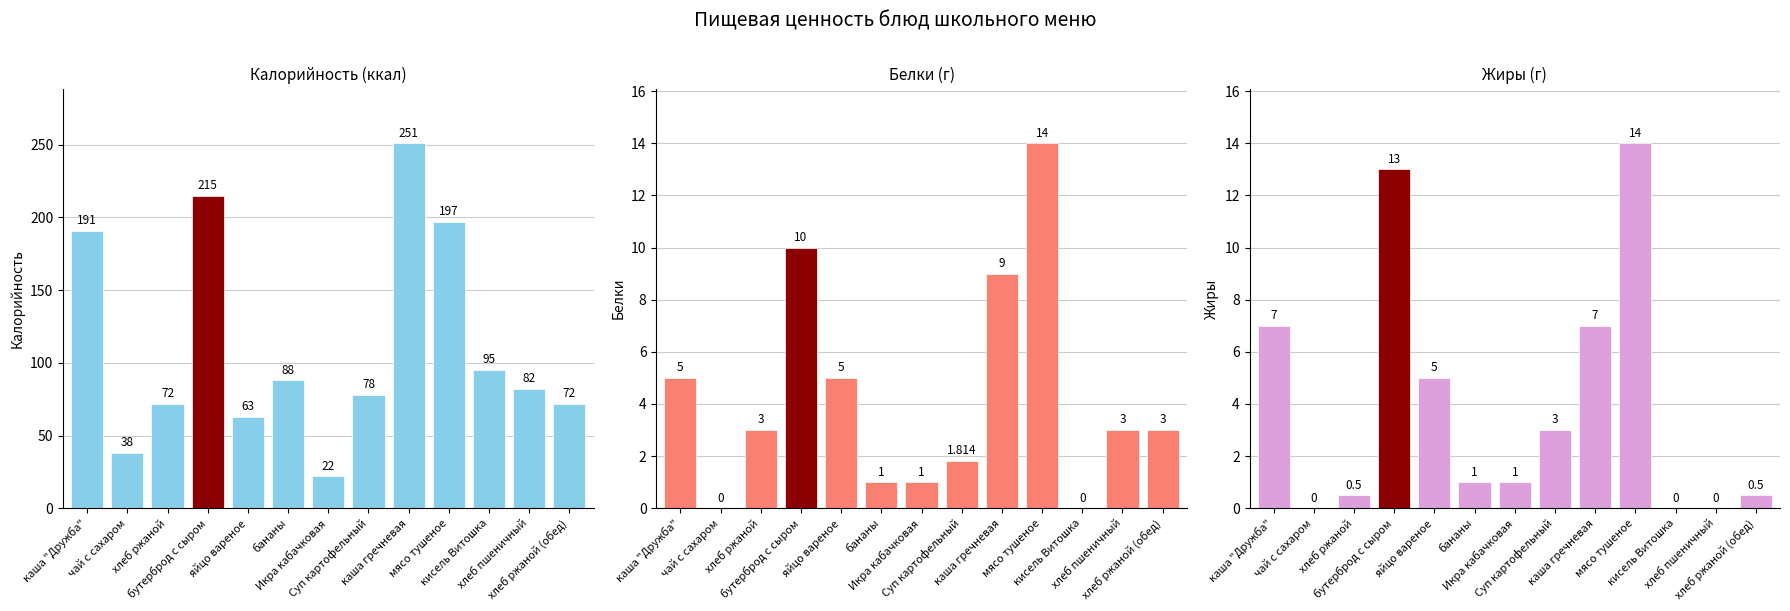

What is the highest value of the Жиры series?

14.0